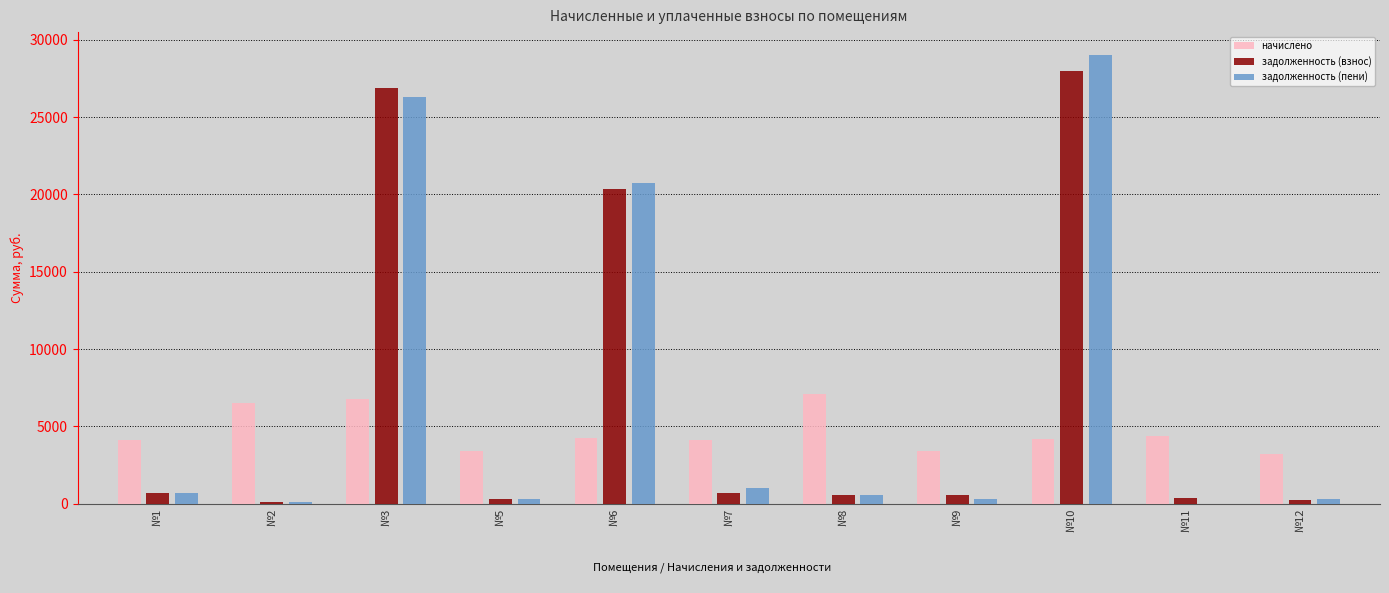

What is the sum of the задолженность (пени) values at №10 and №9?

29326.0